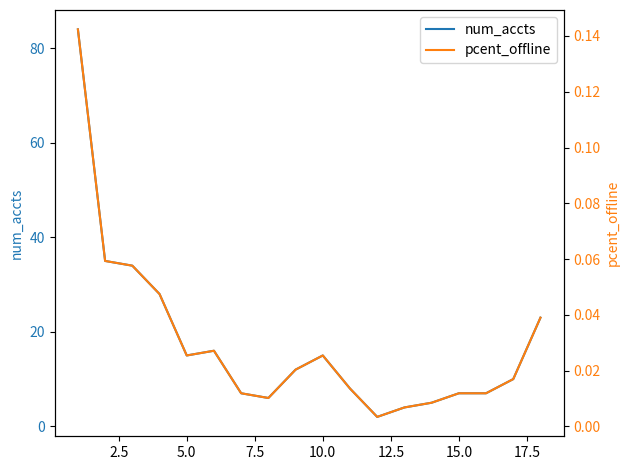

Rank the series by their average value, from highest to lowest.

num_accts, pcent_offline